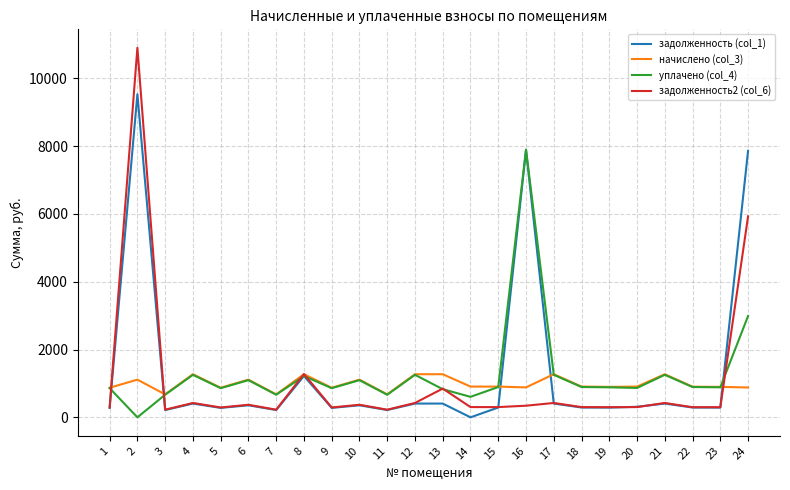

How many distinct data groups are displayed?

4